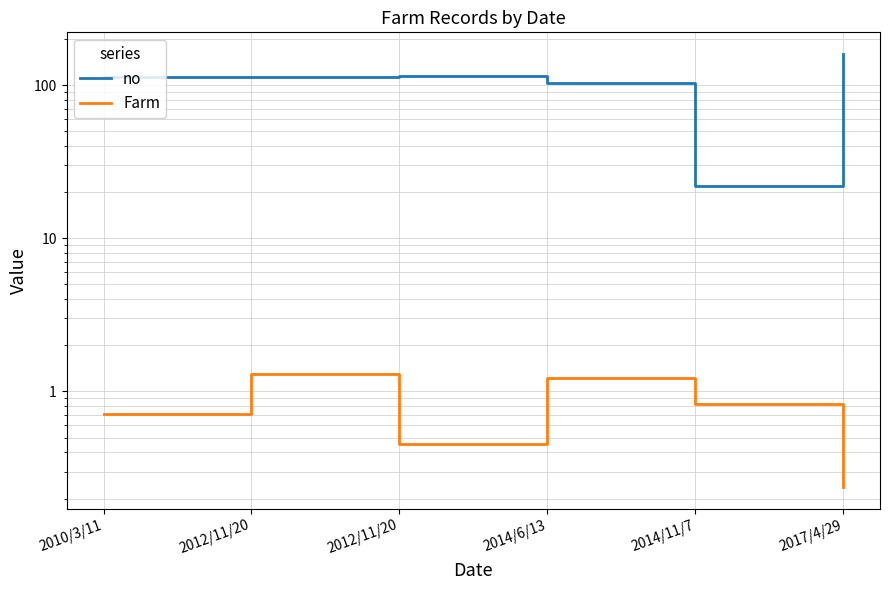

What is the greatest value displayed?

160.0